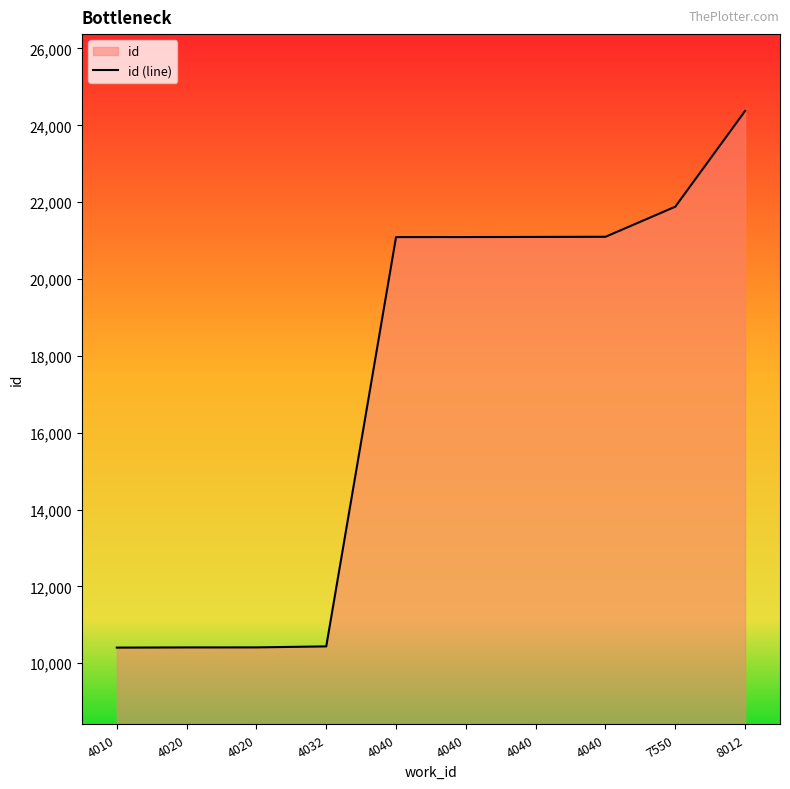

How many values are below 21092?

5